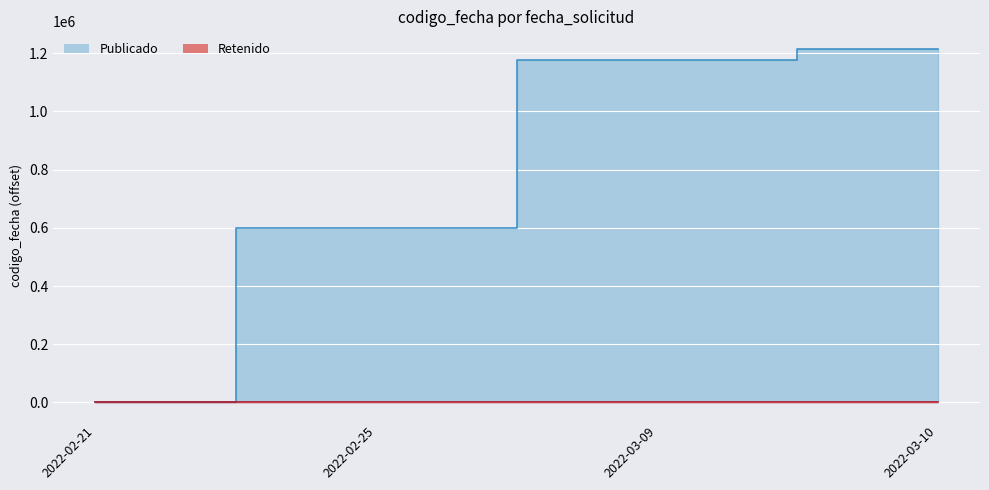

Reading left to right, what are all the values shown in this chart?

0	599861	1175982	1213985